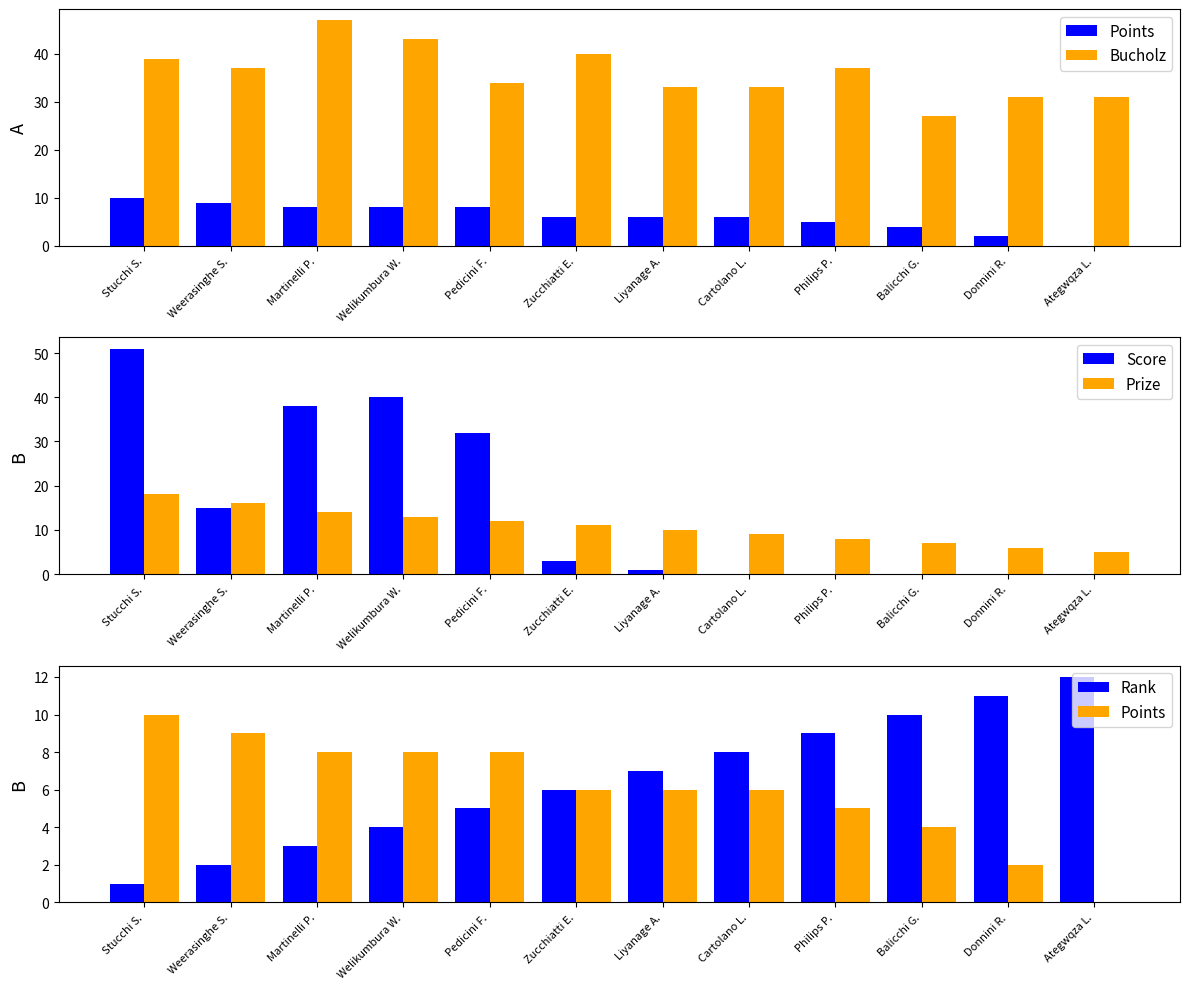

What are all the series names shown in the legend?

Points, Bucholz, Score, Prize, Rank